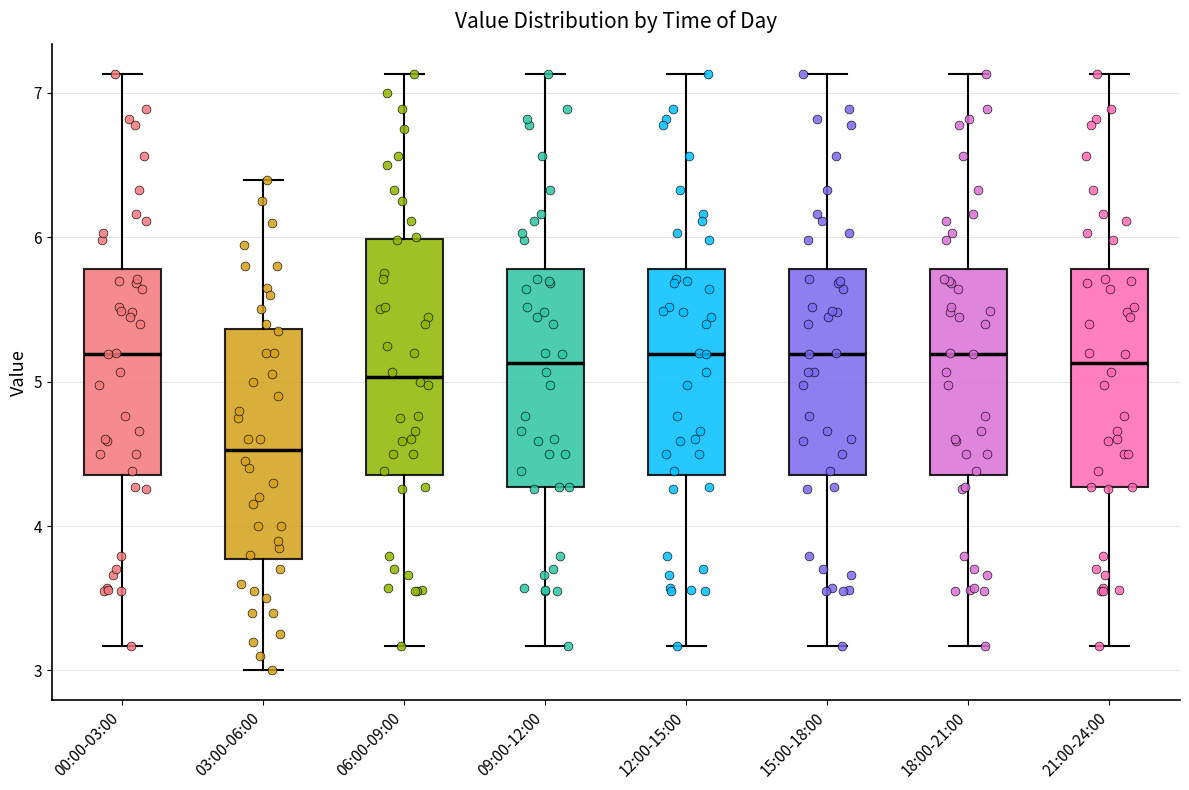

Reading left to right, transcribe this box plot: for each box, give where its median line is, the range the box spans, and where its two whiskers end, as read against the y-axis. The values are not printed on the chart, so give them approximately, as read against the axis.

00:00-03:00: median 5.2, box 4.4 to 5.8, whiskers 3.2 to 7.1
03:00-06:00: median 4.5, box 3.8 to 5.4, whiskers 3.0 to 6.4
06:00-09:00: median 5.0, box 4.4 to 6.0, whiskers 3.2 to 7.1
09:00-12:00: median 5.1, box 4.3 to 5.8, whiskers 3.2 to 7.1
12:00-15:00: median 5.2, box 4.4 to 5.8, whiskers 3.2 to 7.1
15:00-18:00: median 5.2, box 4.4 to 5.8, whiskers 3.2 to 7.1
18:00-21:00: median 5.2, box 4.4 to 5.8, whiskers 3.2 to 7.1
21:00-24:00: median 5.1, box 4.3 to 5.8, whiskers 3.2 to 7.1